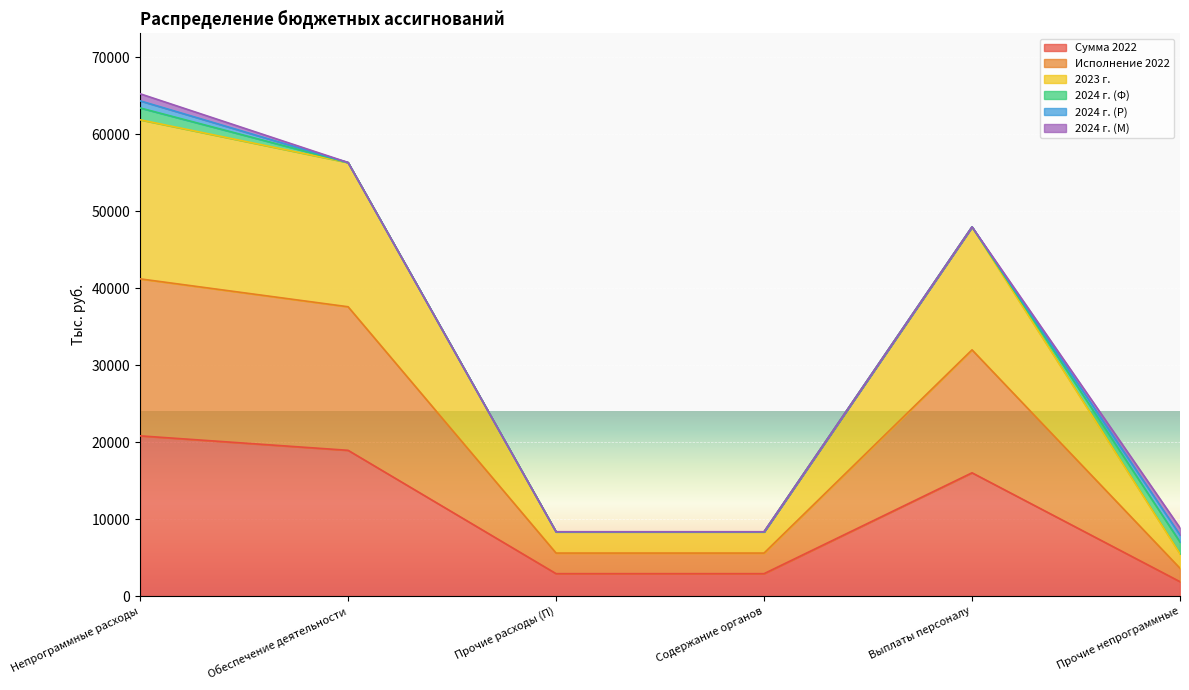

How many lines are shown in the chart?

6